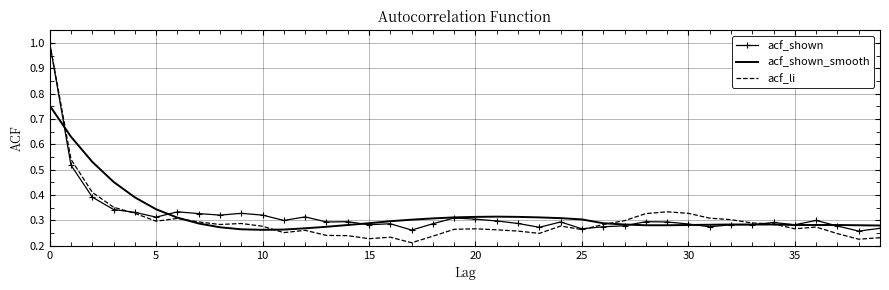

Which series has the largest range (max minus min)?

acf_li